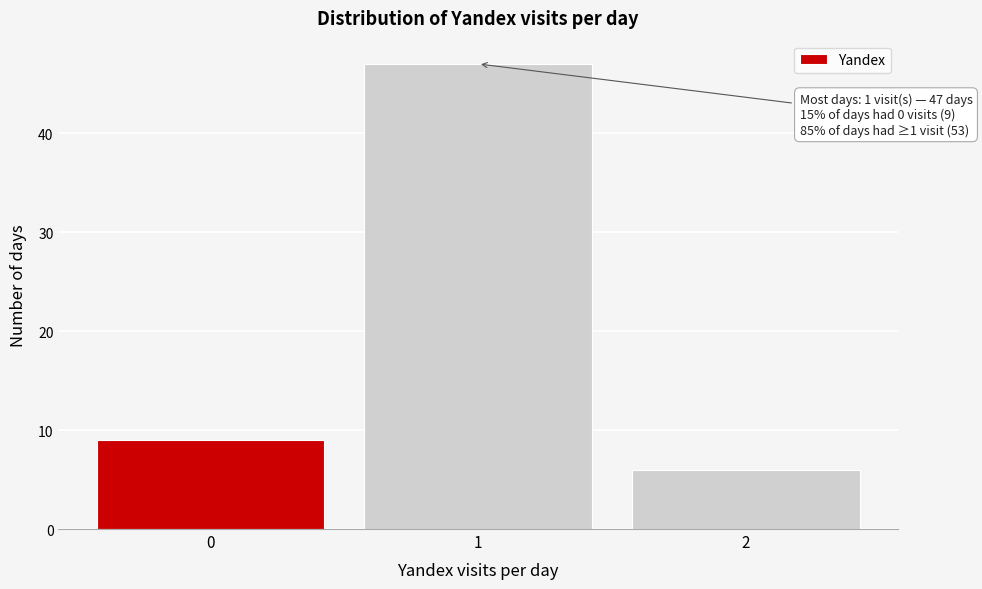

Reading left to right, list all the values displayed in this chart.

0=9	1=47	2=6